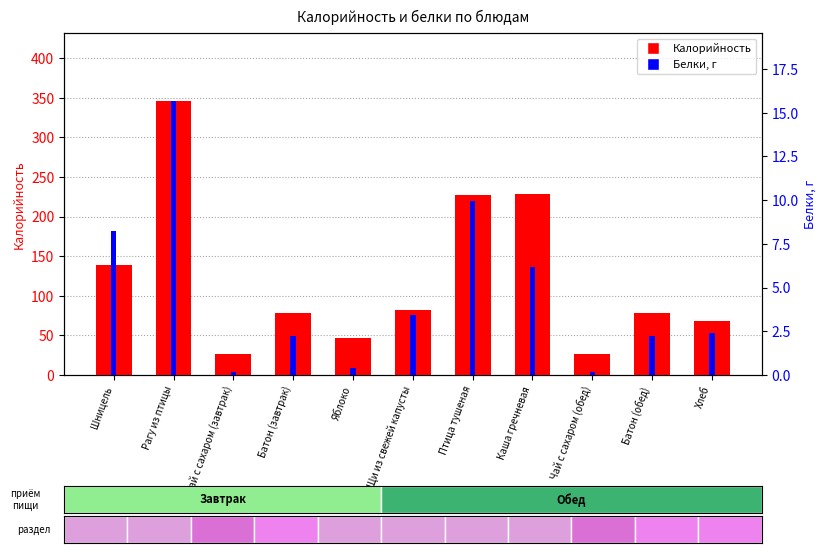

Reading left to right, what are all the values shown in this chart?

Калорийность: Шницель=139.0	Рагу из птицы=345.4	Чай с сахаром (завтрак)=26.8	Батон (завтрак)=78.6	Яблоко=47.0	Щи из свежей капусты=81.8	Птица тушеная=227.0	Каша гречневая=228.9	Чай с сахаром (обед)=26.8	Батон (обед)=78.6	Хлеб=68.4
Белки, г: Шницель=8.2	Рагу из птицы=15.7	Чай с сахаром (завтрак)=0.2	Батон (завтрак)=2.2	Яблоко=0.4	Щи из свежей капусты=3.4	Птица тушеная=9.9	Каша гречневая=6.2	Чай с сахаром (обед)=0.2	Батон (обед)=2.2	Хлеб=2.4